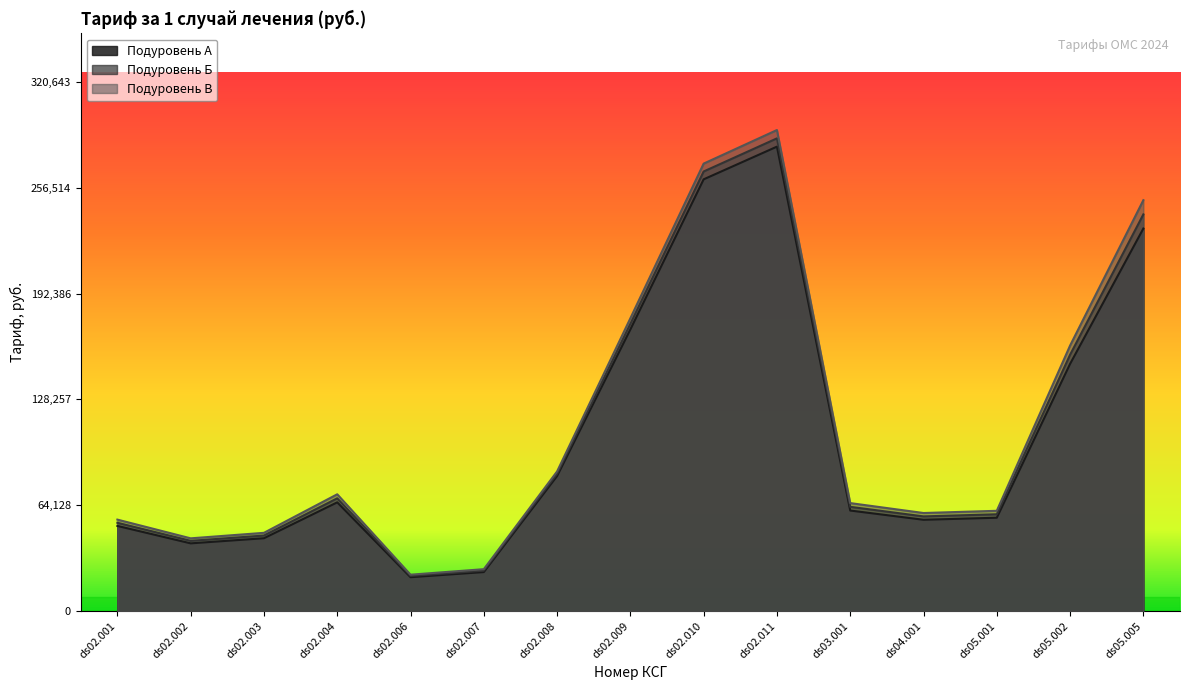

What is the difference between the Подуровень В values at ds05.002 and ds02.006?

138841.2